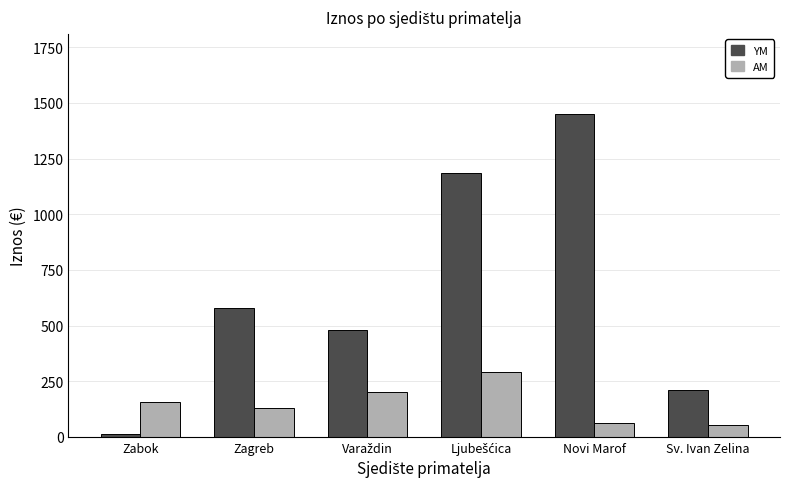

What is the difference between the maximum and minimum values in the YM series?

1437.8